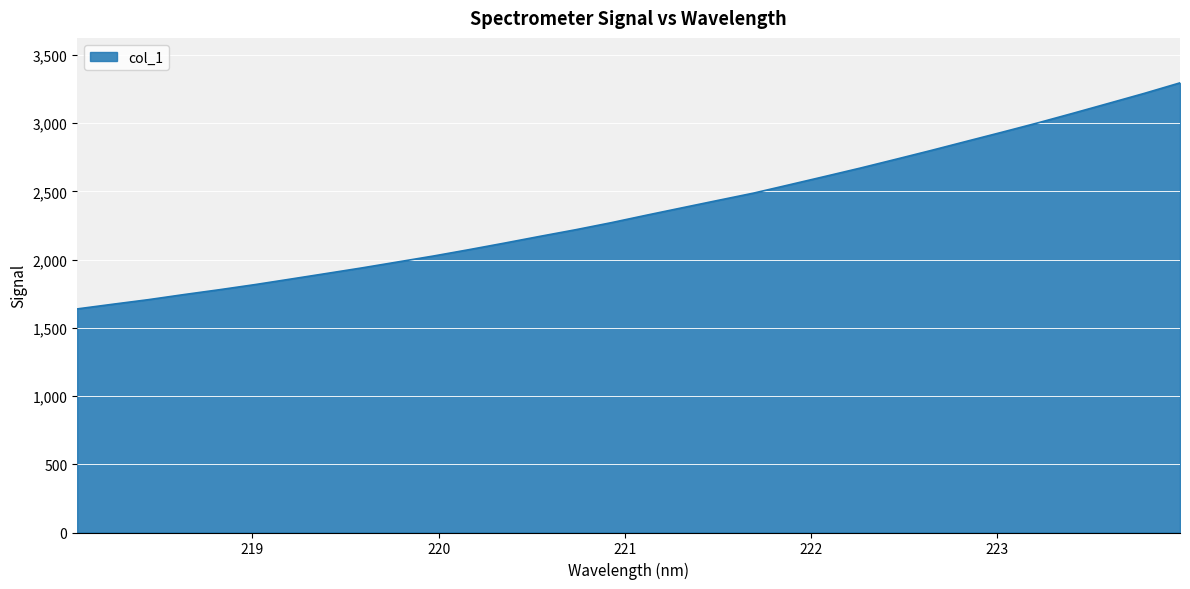

What is the difference between the maximum and minimum values?

1656.9